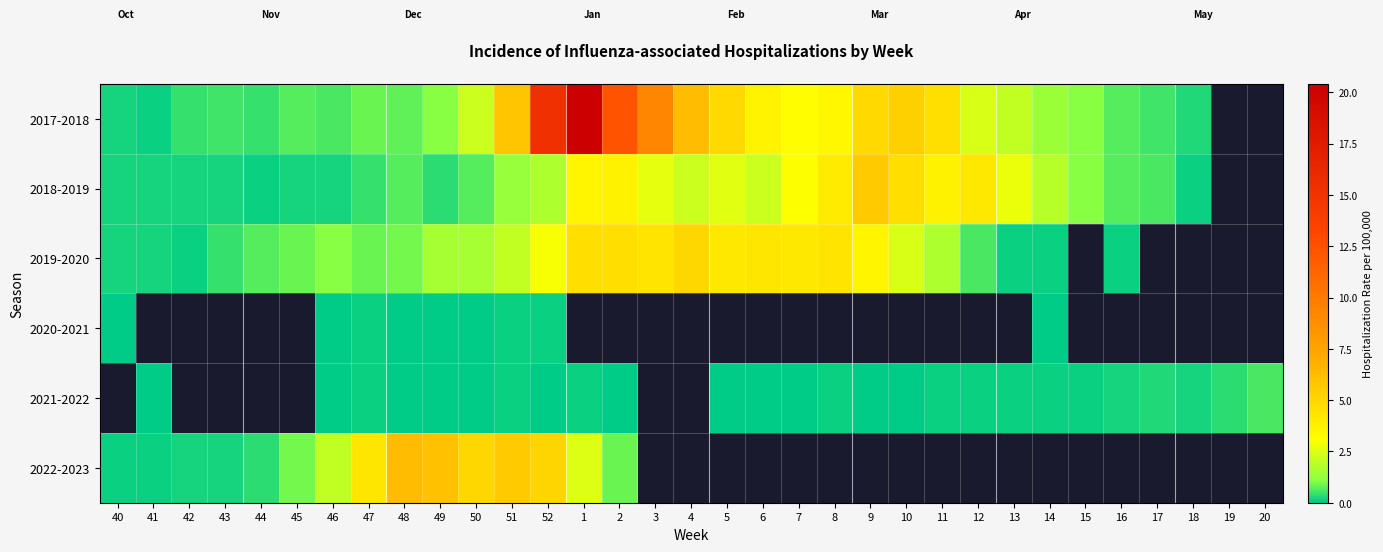

List the labels in order of 2017-2018 value, smallest first.

41, 40, 18, 44, 42, 43, 17, 46, 45, 16, 48, 47, 49, 15, 14, 13, 50, 12, 7, 8, 6, 11, 5, 9, 10, 51, 4, 3, 2, 52, 1, 19, 20